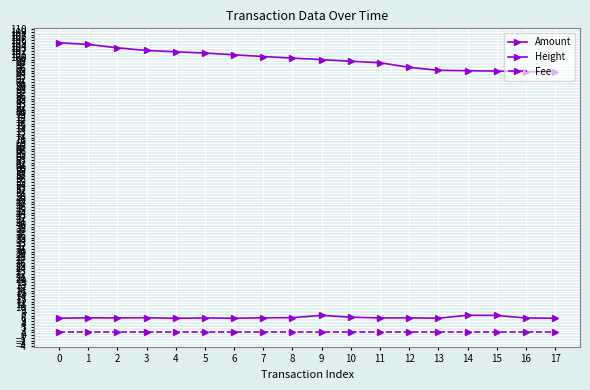

What is the sum of the Height values at 12 and 16?

190.9